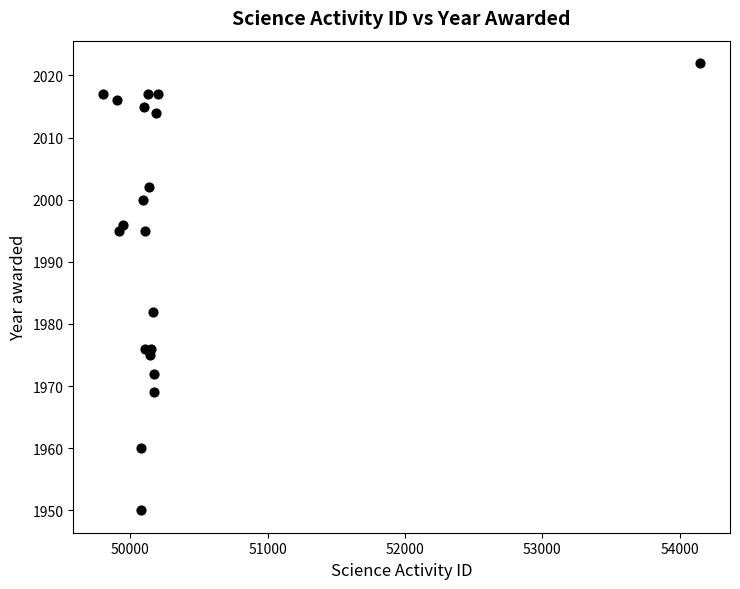

What Y value in the scatter plot is closest to 1986?

1982